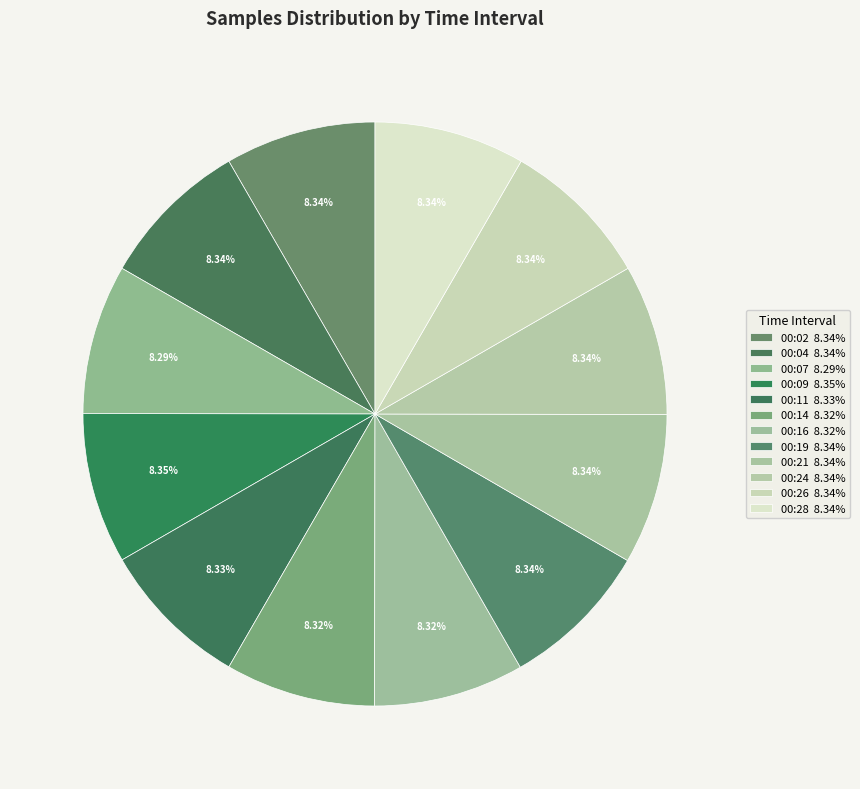

How many slices are in this pie chart?

12